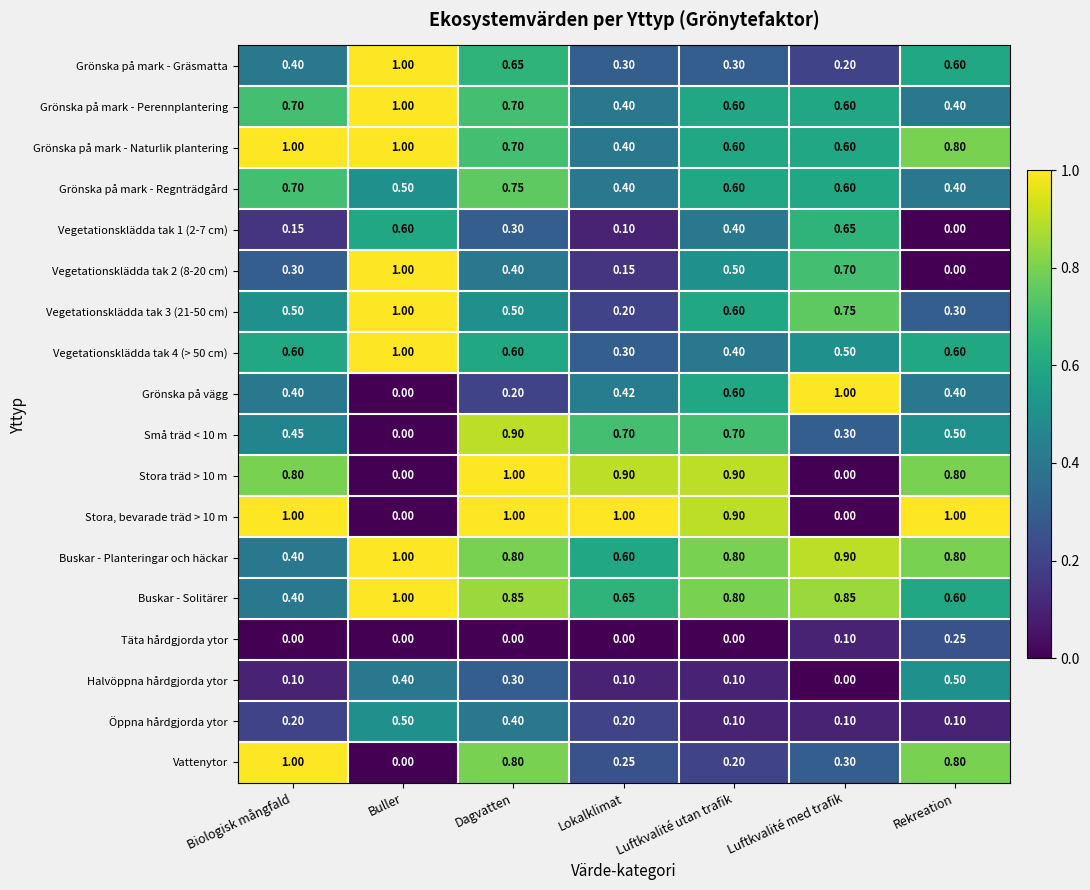

At which category is the sum across all series the highest?

Dagvatten